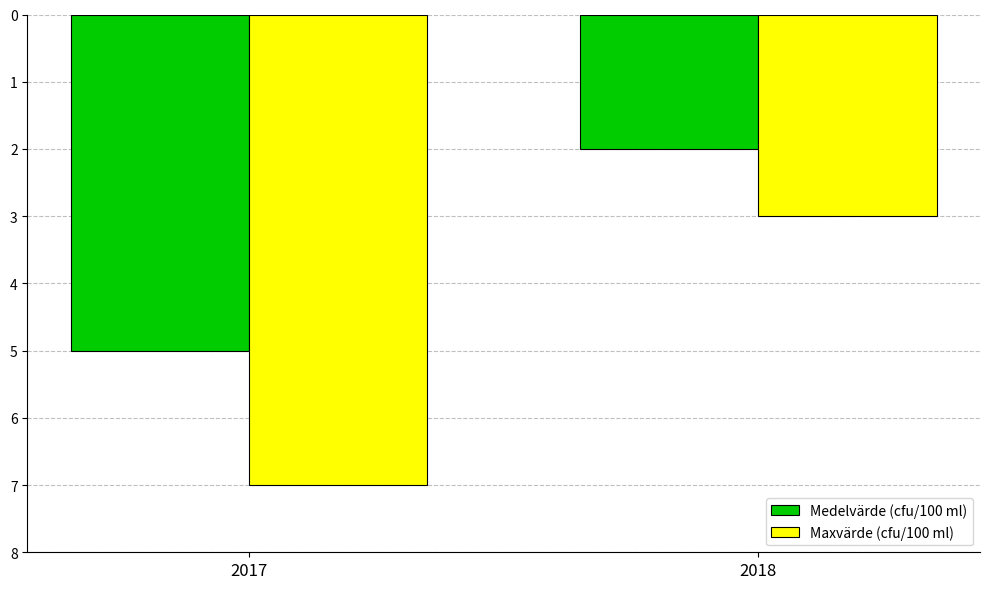

Which series has the widest spread of values?

Maxvärde (cfu/100 ml)